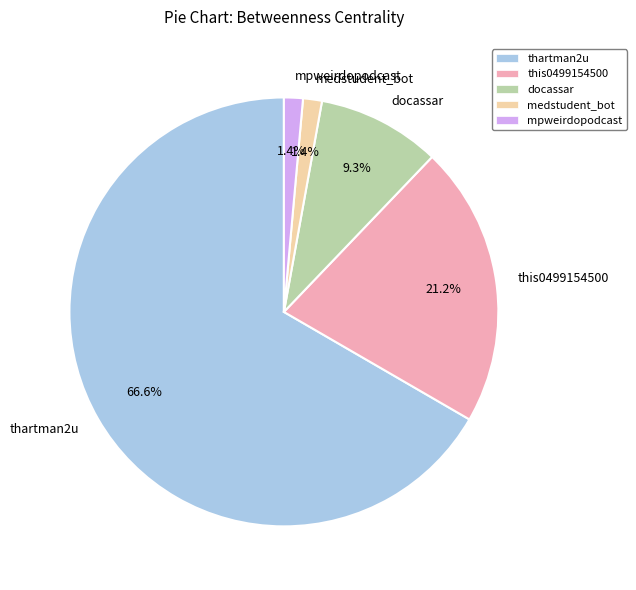

Does mpweirdopodcast represent more than half of the total?

No